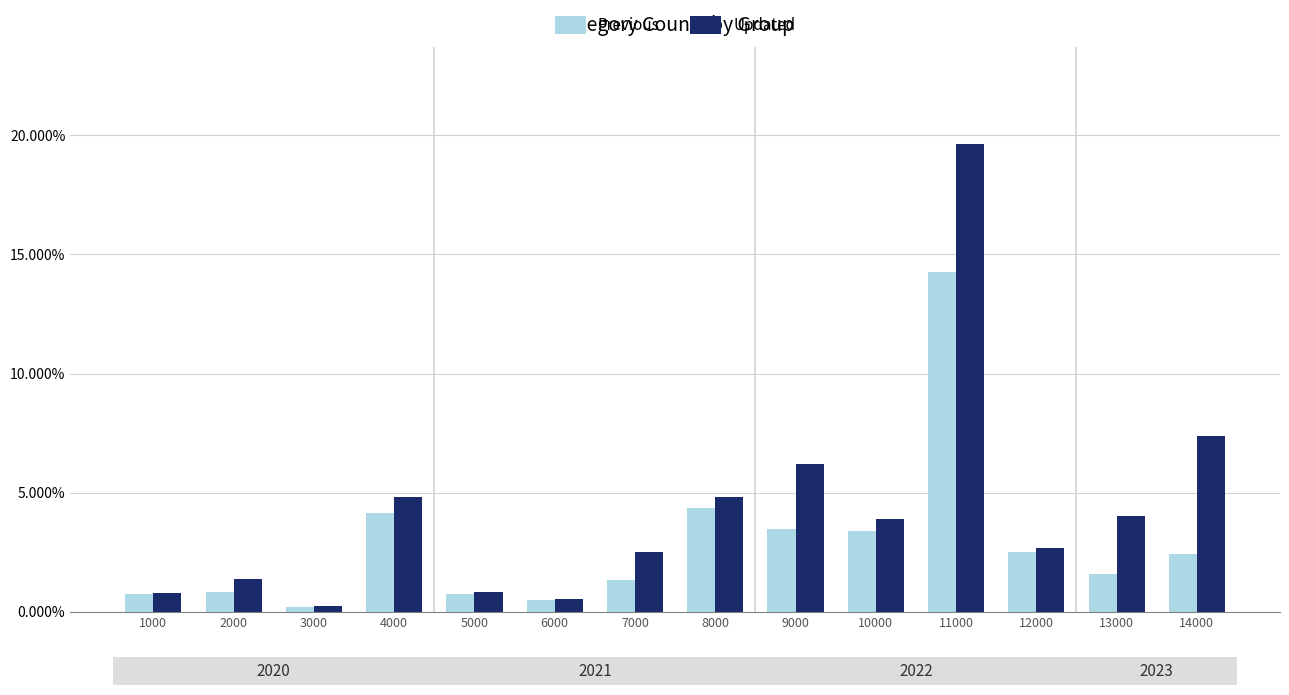

Which label corresponds to the smallest value in the chart?

3000